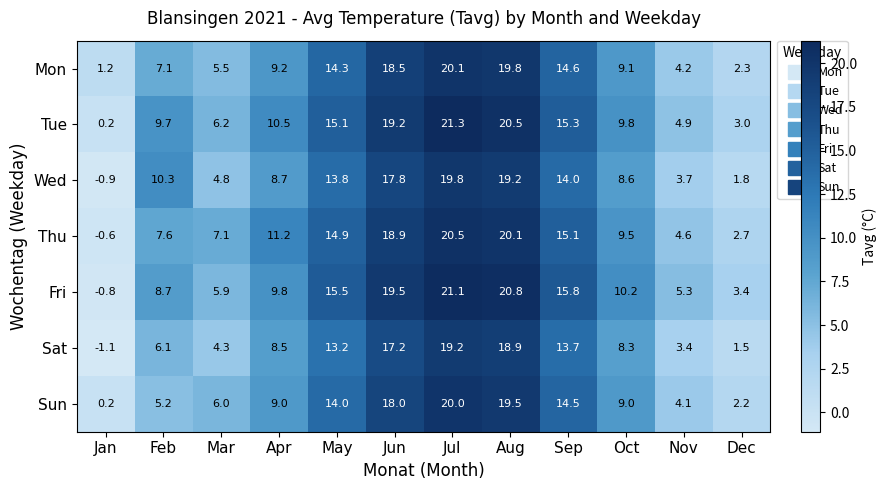

Which series changed the most between Apr and Sep?

Fri